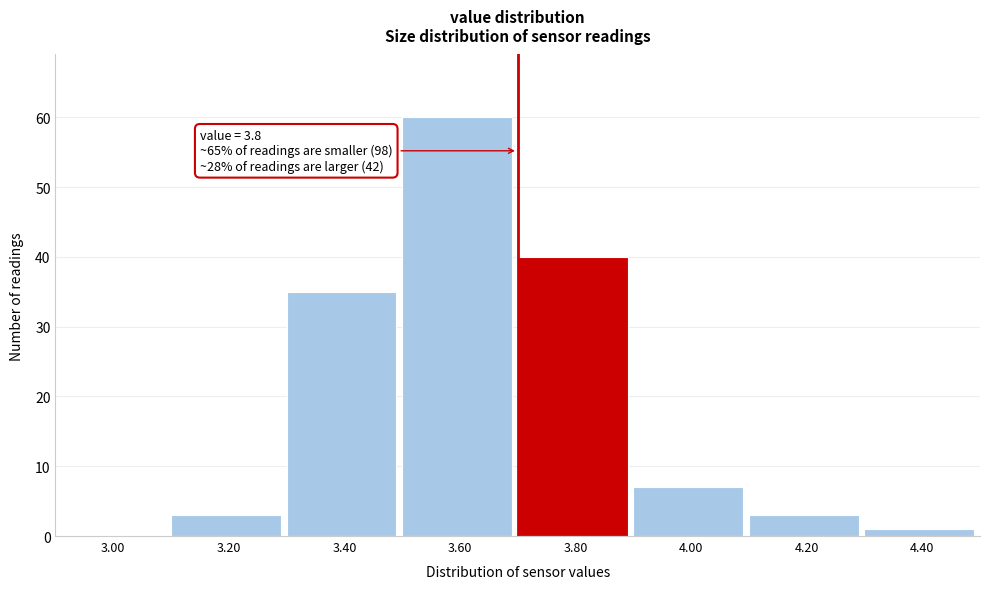

Reading right to left, what are all the values shown in this chart?

4.40=1	4.20=3	4.00=7	3.80=40	3.60=60	3.40=35	3.20=3	3.00=0